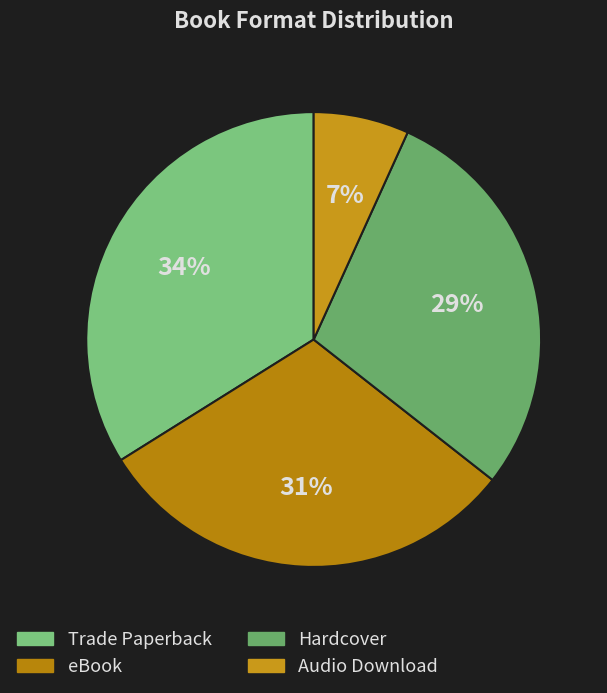

Rank the categories by value from highest to lowest.

Trade Paperback, eBook, Hardcover, Audio Download